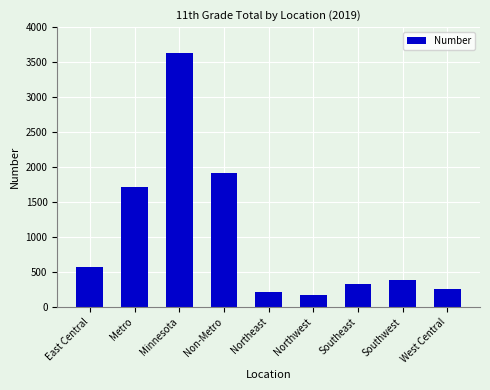

Which has a higher value, Minnesota or Southeast?

Minnesota